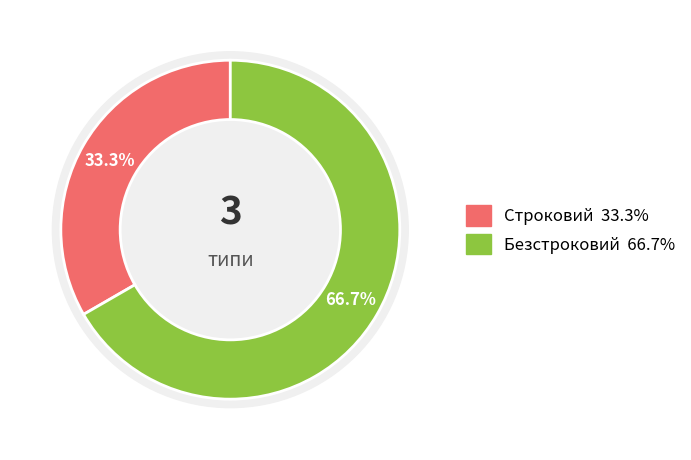

Is it true that Строковий is 45% of the pie?

False